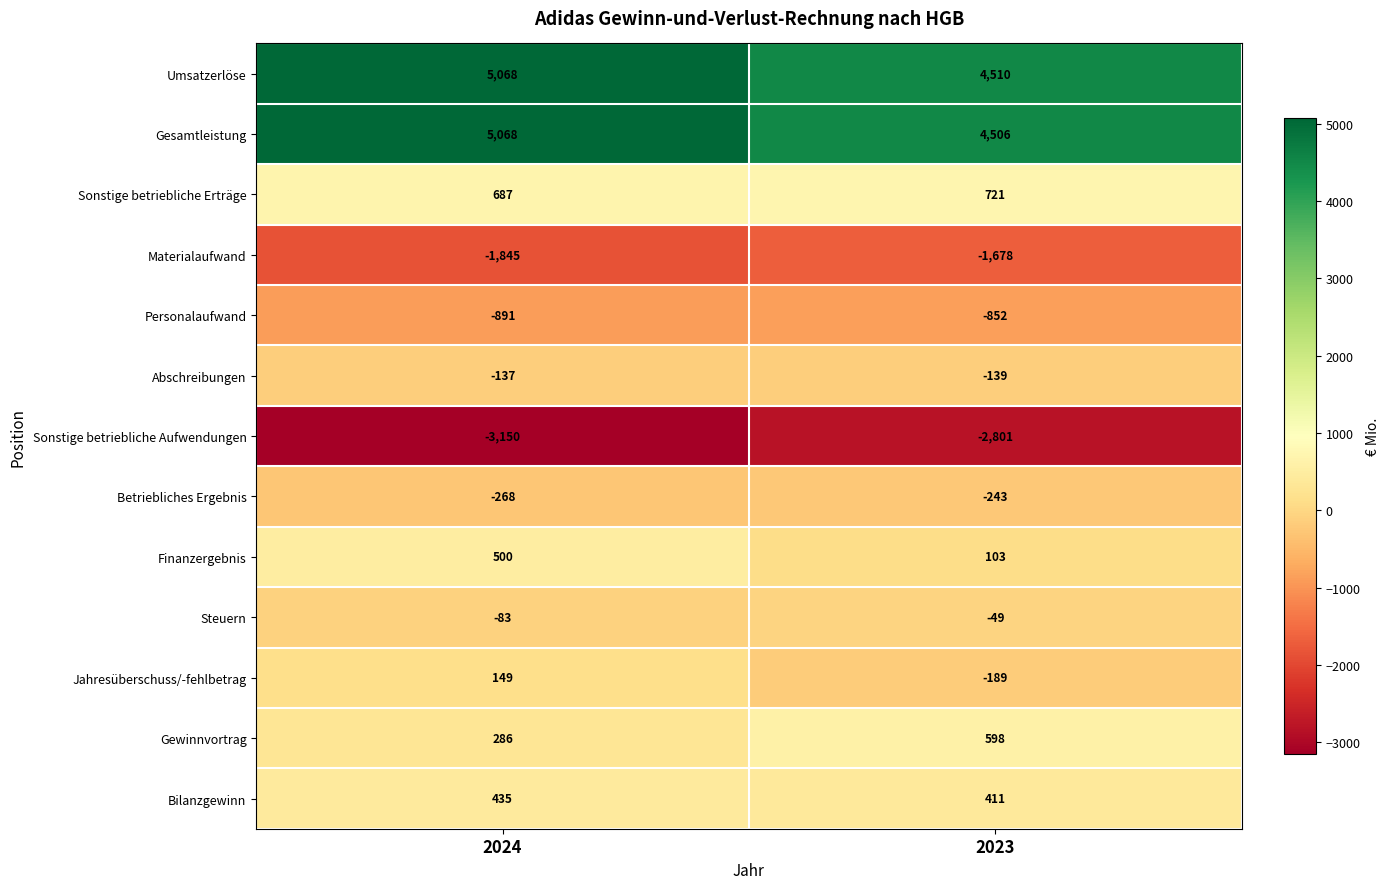

Which series has the largest total across all categories?

Umsatzerlöse